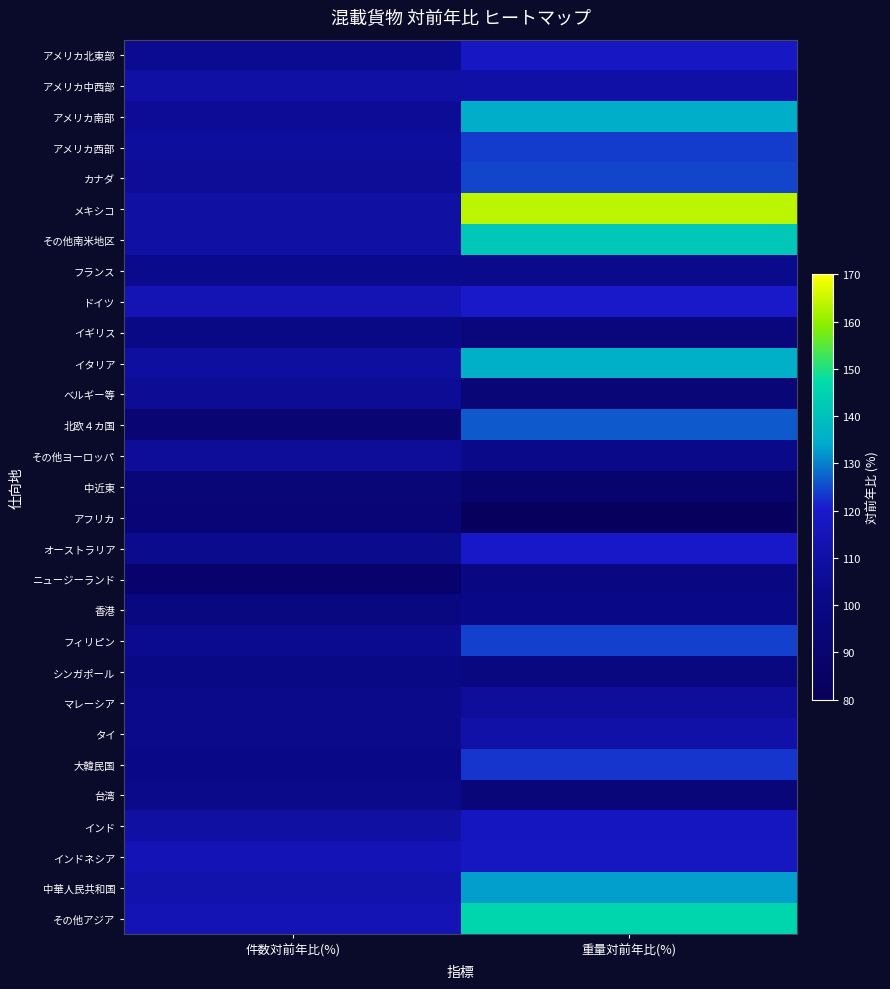

Count the number of categories in the chart.

2